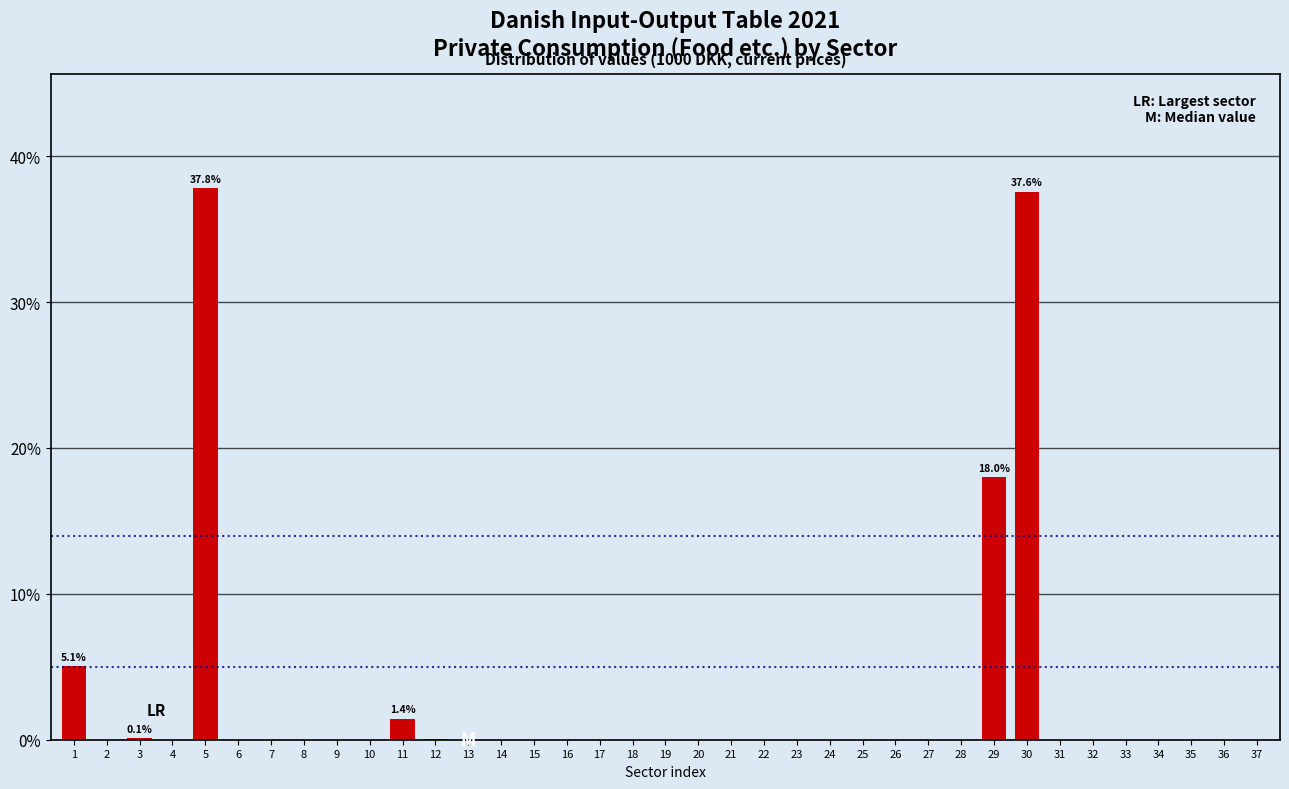

What is the sum of all values?

100.0